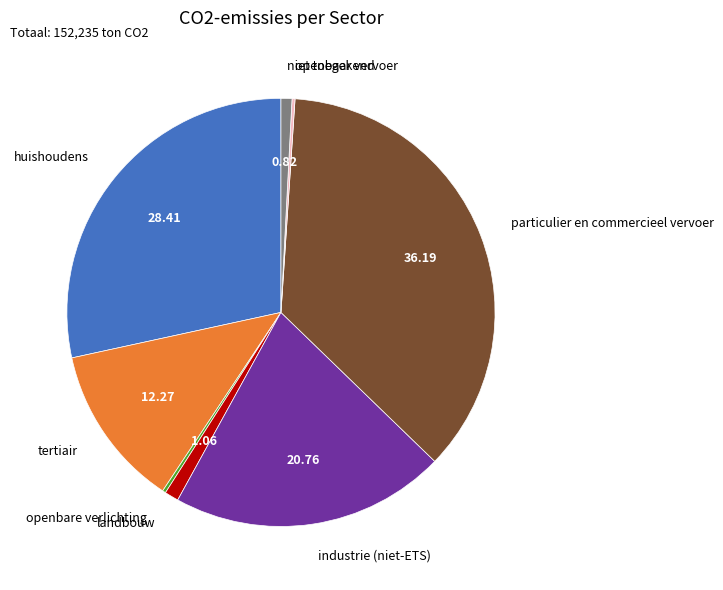

Is there any slice that represents more than half of the pie?

No